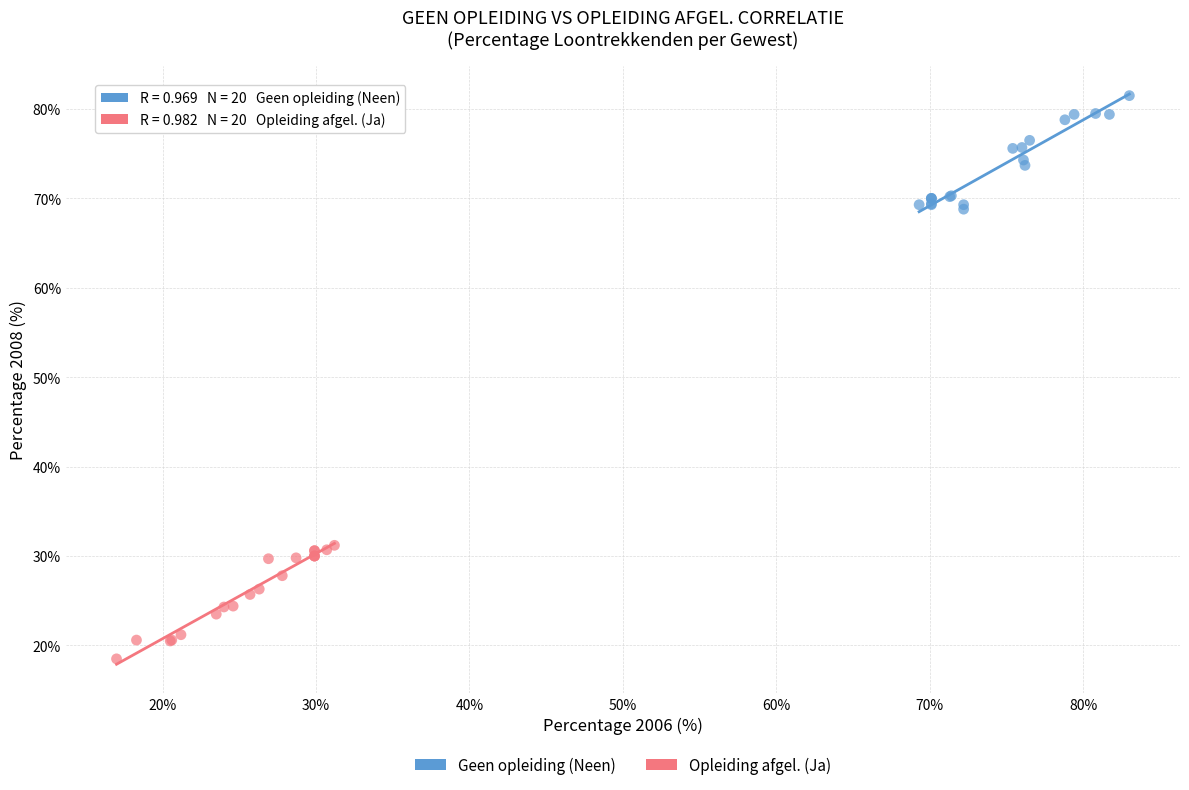

Which series contains the highest Y value?

Geen opleiding (Neen)